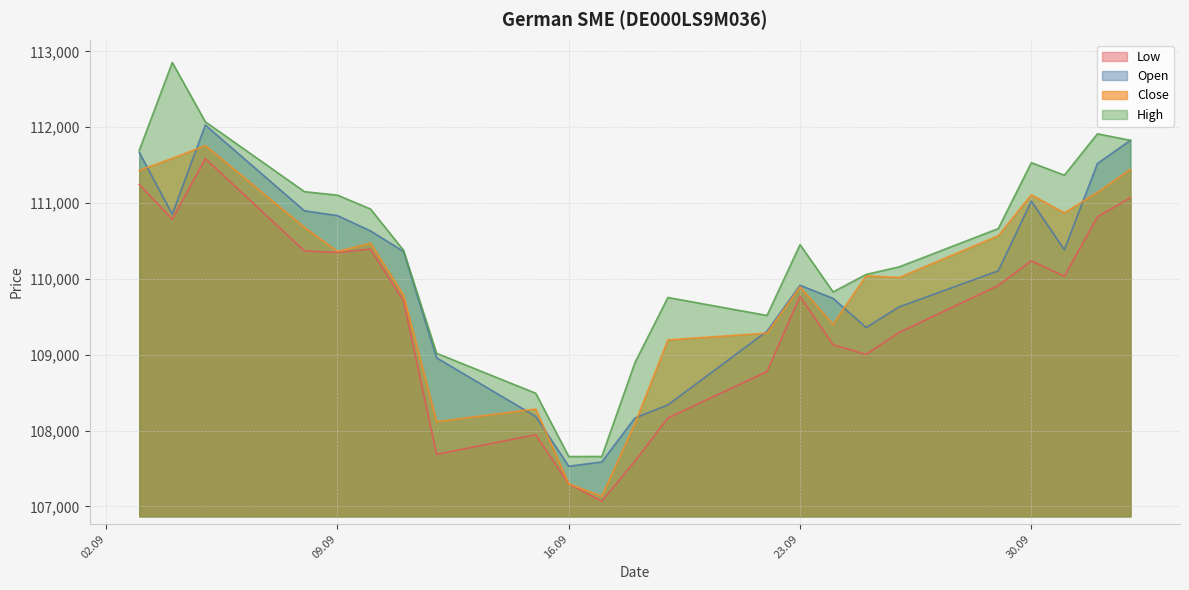

Which series has the largest total across all categories?

High